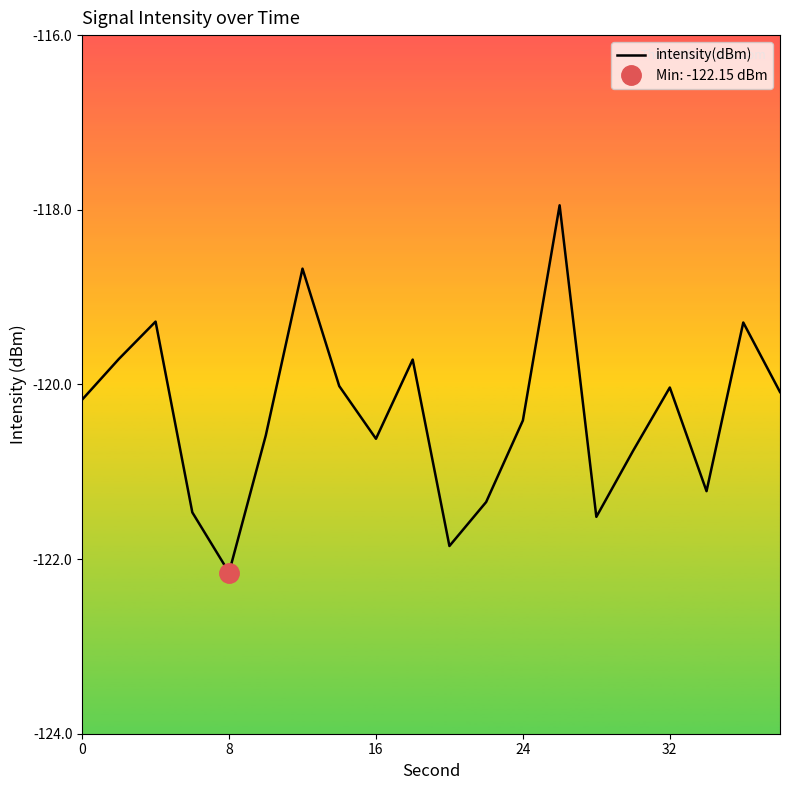

What is the maximum value for intensity(dBm)?

-117.9